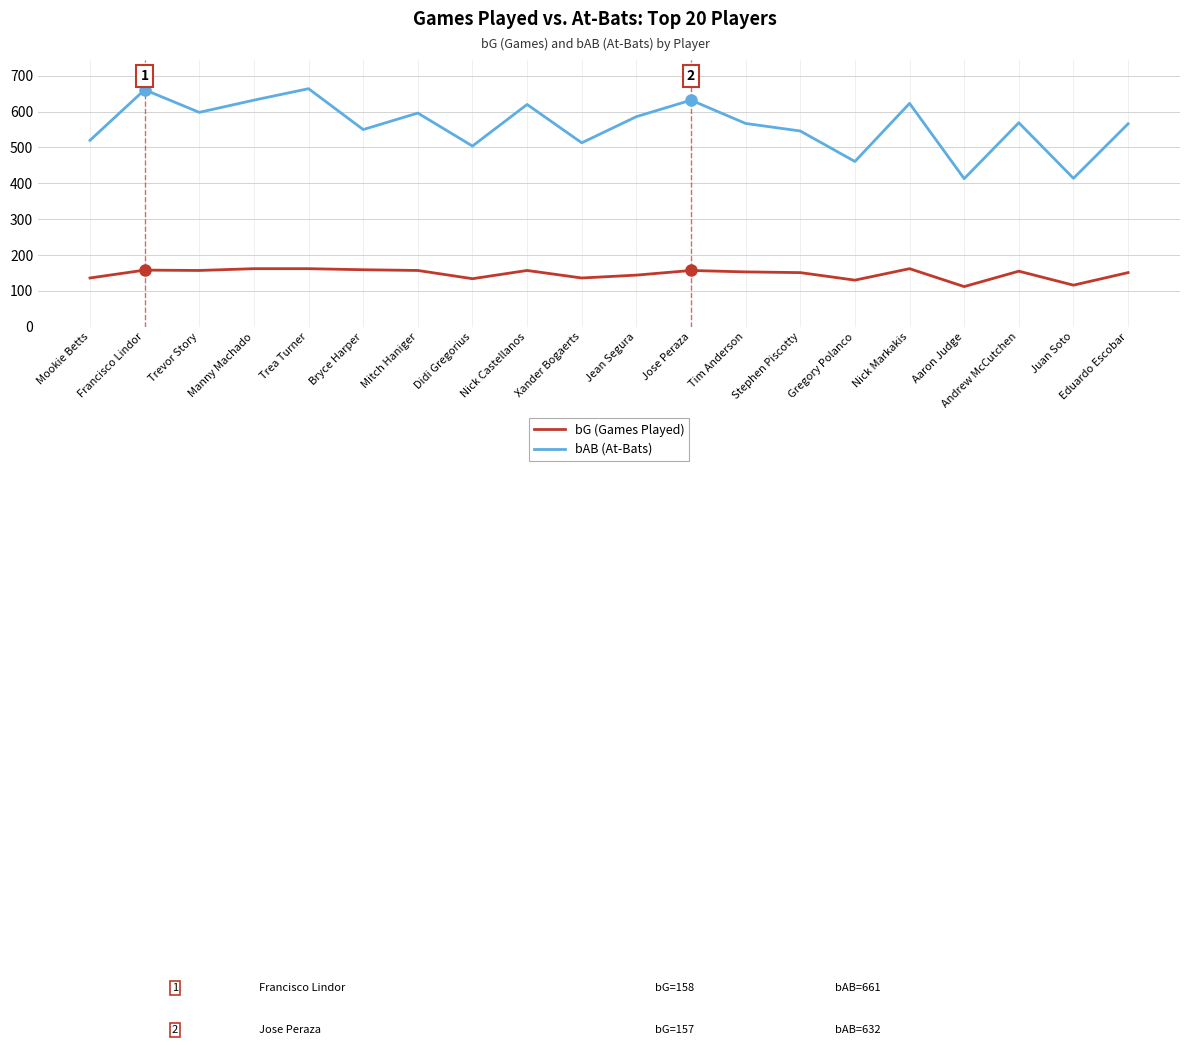

What is the difference between the bG (Games Played) values at Bryce Harper and Trevor Story?

2